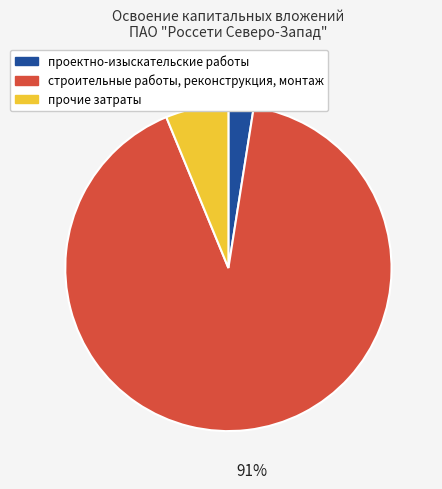

Do проектно-изыскательские работы and прочие затраты together represent more than half of the pie?

No